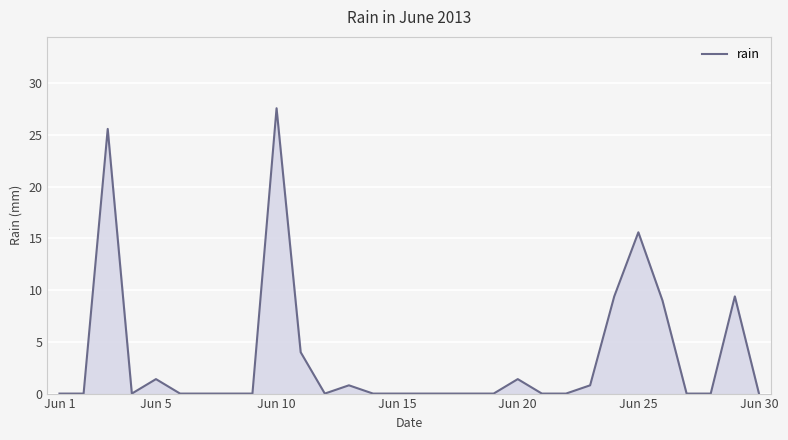

What is the difference between the second highest and minimum values?

25.6